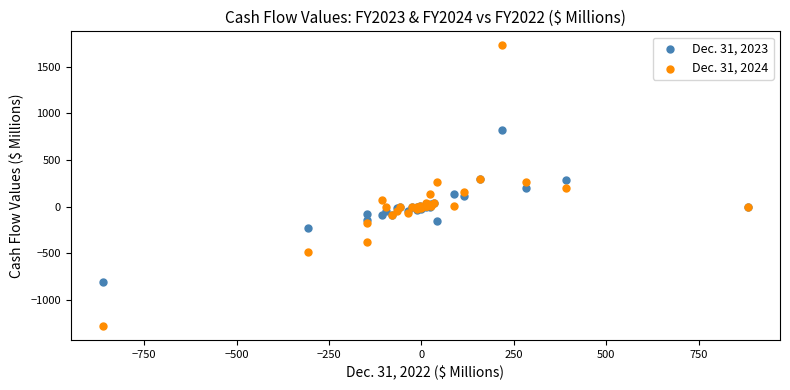

What are all the series names shown in the legend?

Dec. 31, 2023, Dec. 31, 2024